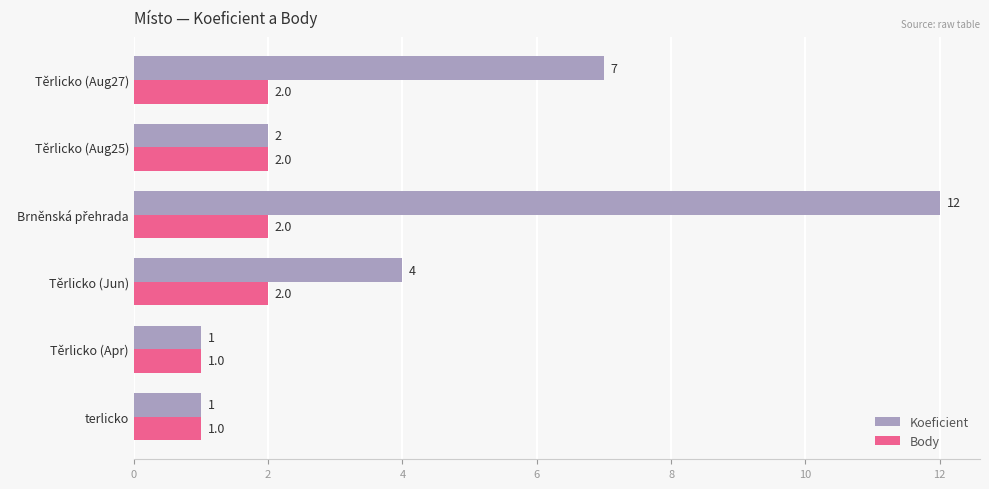

True or false: Koeficient has a value of 2 at Těrlicko (Jun).

False